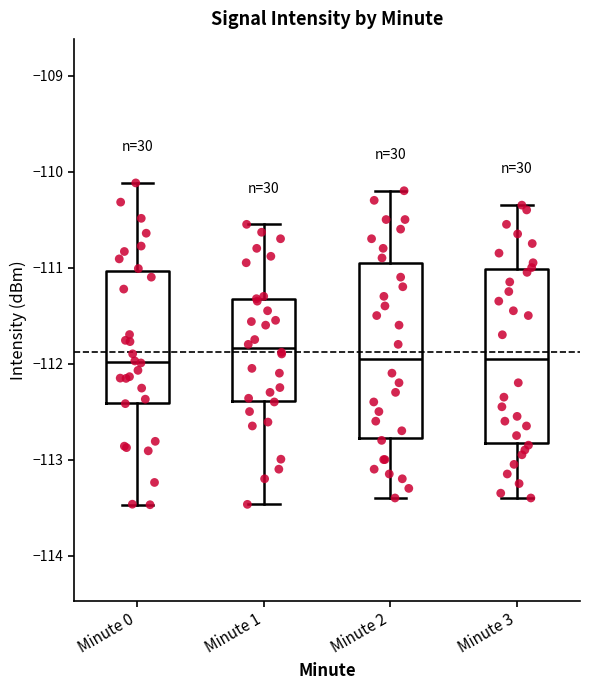

Reading left to right, transcribe this box plot: for each box, give where its median line is, the range the box spans, and where its two whiskers end, as read against the y-axis. The values are not printed on the chart, so give them approximately, as read against the axis.

Minute 0: median -112.0, box -112.4 to -111.0, whiskers -113.5 to -110.1
Minute 1: median -111.8, box -112.4 to -111.3, whiskers -113.5 to -110.5
Minute 2: median -111.9, box -112.8 to -110.9, whiskers -113.4 to -110.2
Minute 3: median -111.9, box -112.8 to -111.0, whiskers -113.4 to -110.3